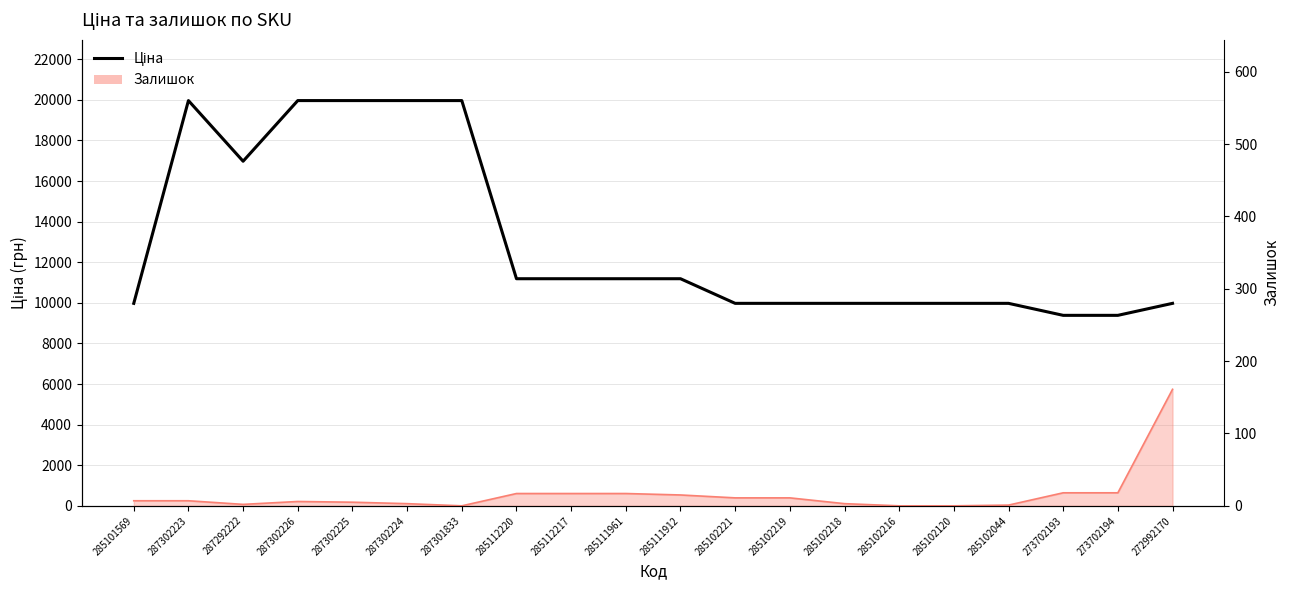

What is the sum of all values?

260117.6